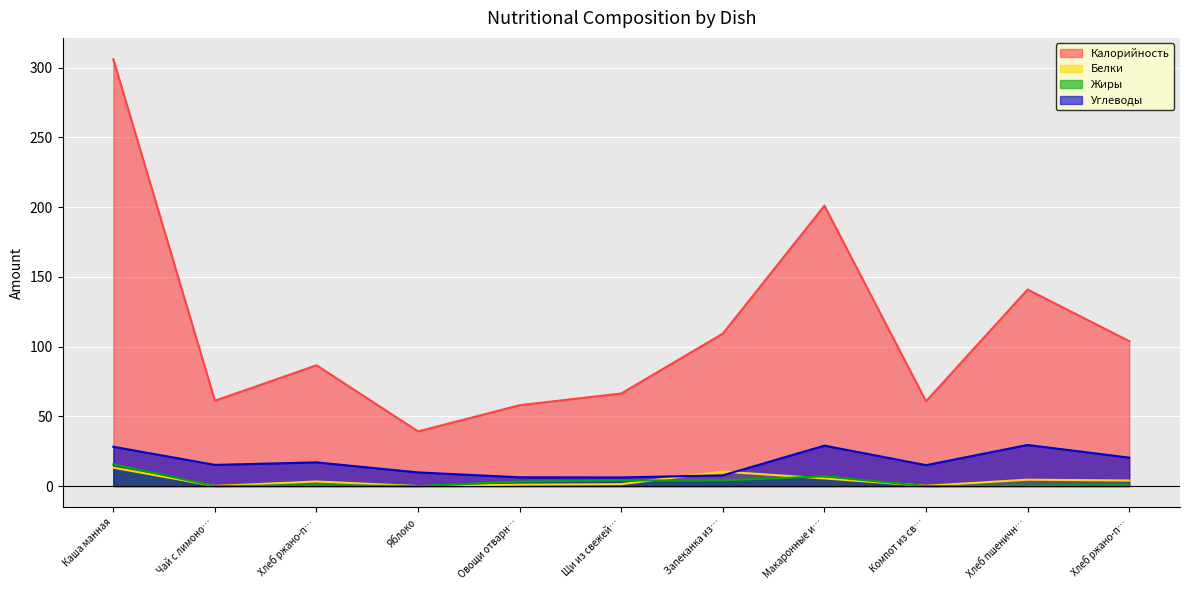

At Каша манная, list the series in order from largest to smallest.

Калорийность, Углеводы, Жиры, Белки